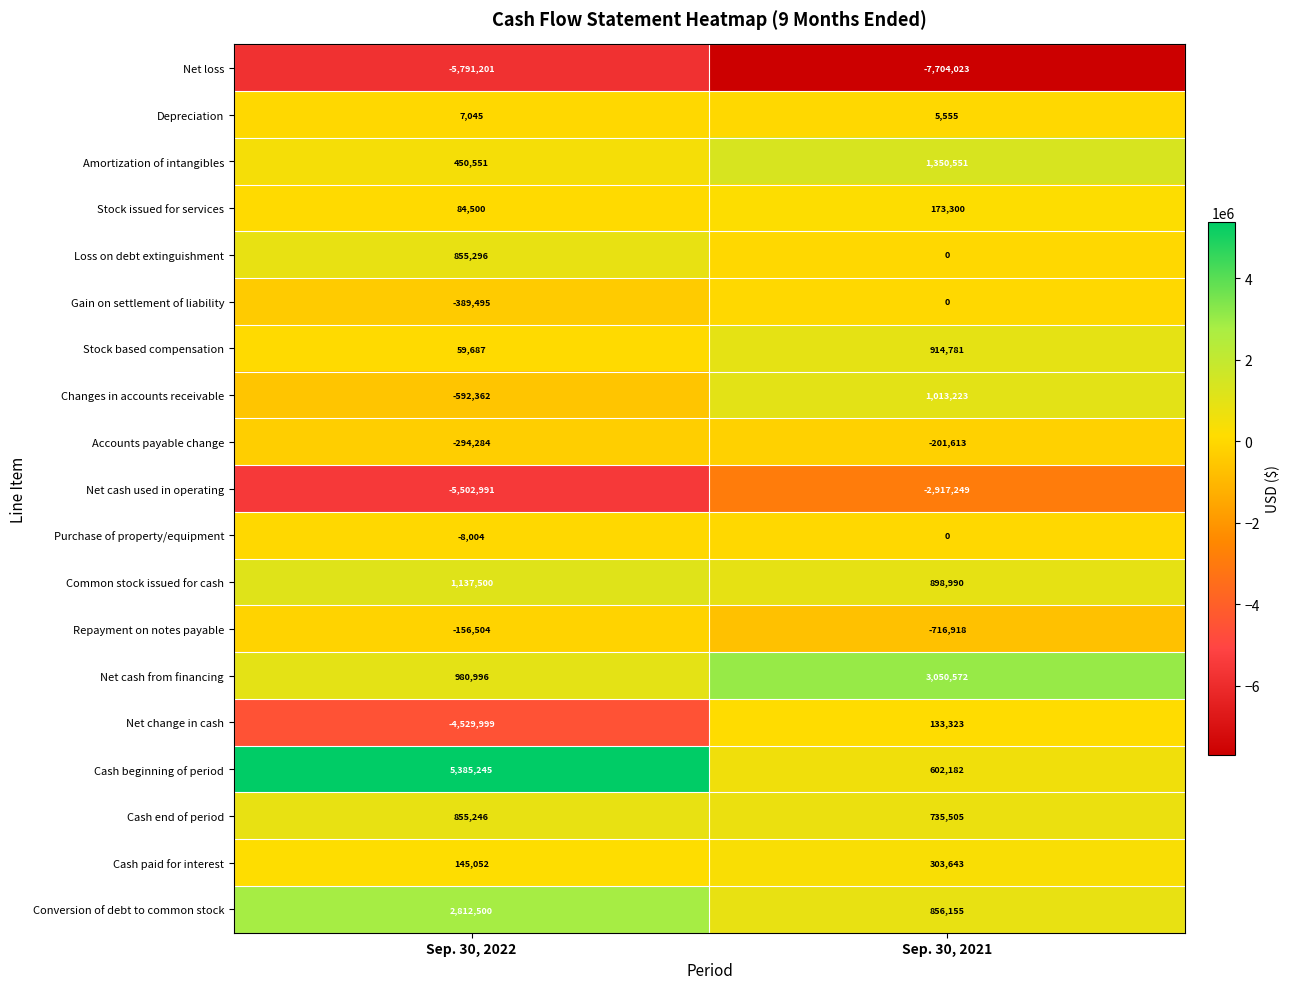

What is the total value across all series at Sep. 30, 2022?

-4491222